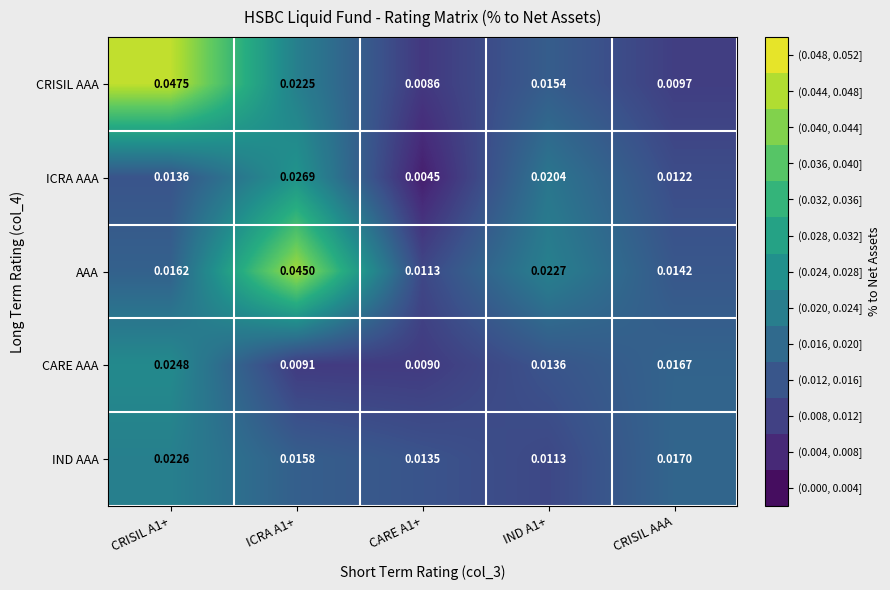

How many series are shown in this chart?

5